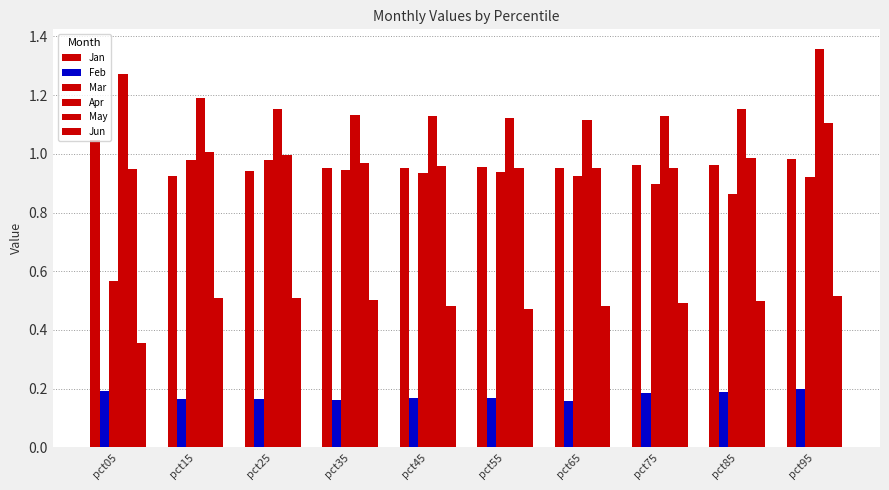

How many bars are there in total?

60